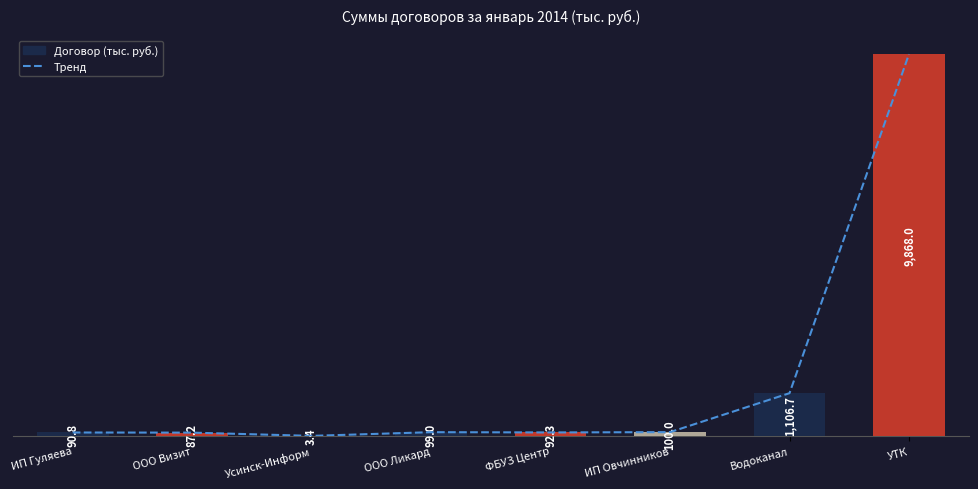

What is the label of the 7th bar from the right?

ООО Визит